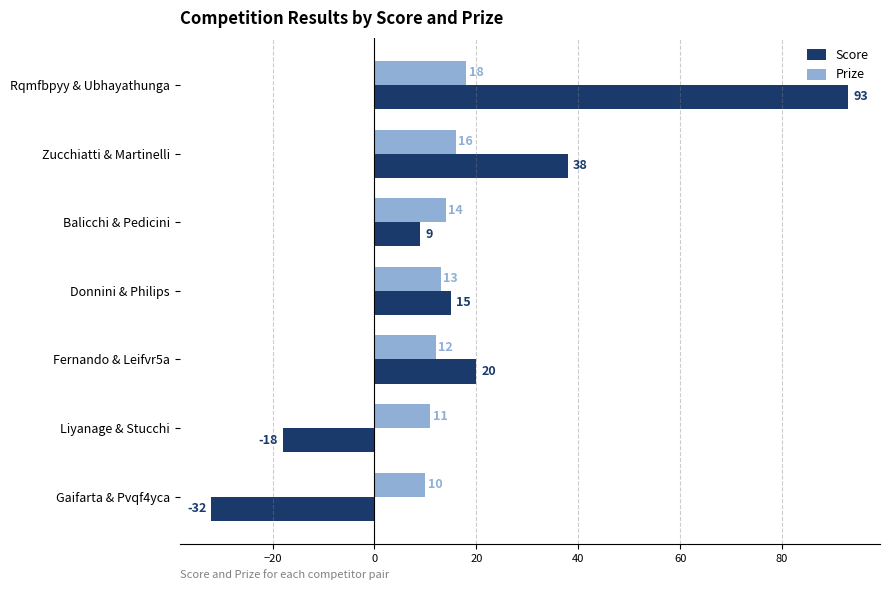

Is it true that Score equals 62 at Zucchiatti & Martinelli?

False